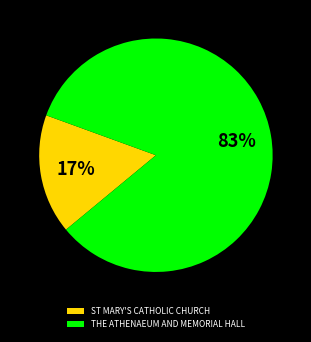

What is the largest slice in the pie chart?

THE ATHENAEUM AND MEMORIAL HALL